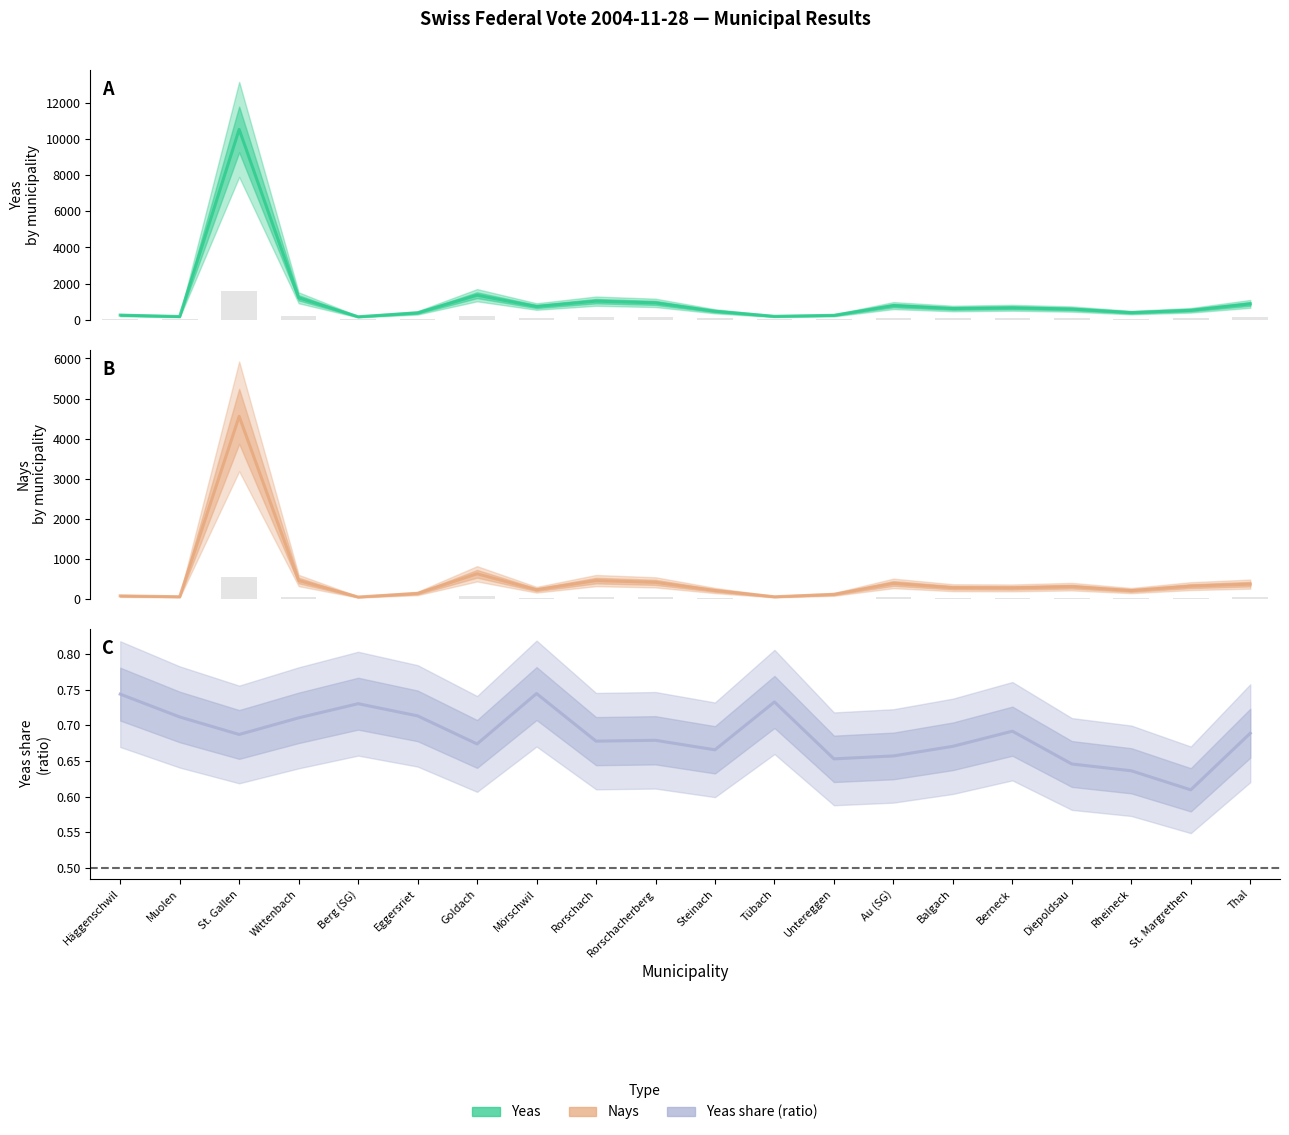

What is the approximate value of yeas at St. Gallen?

10548.0